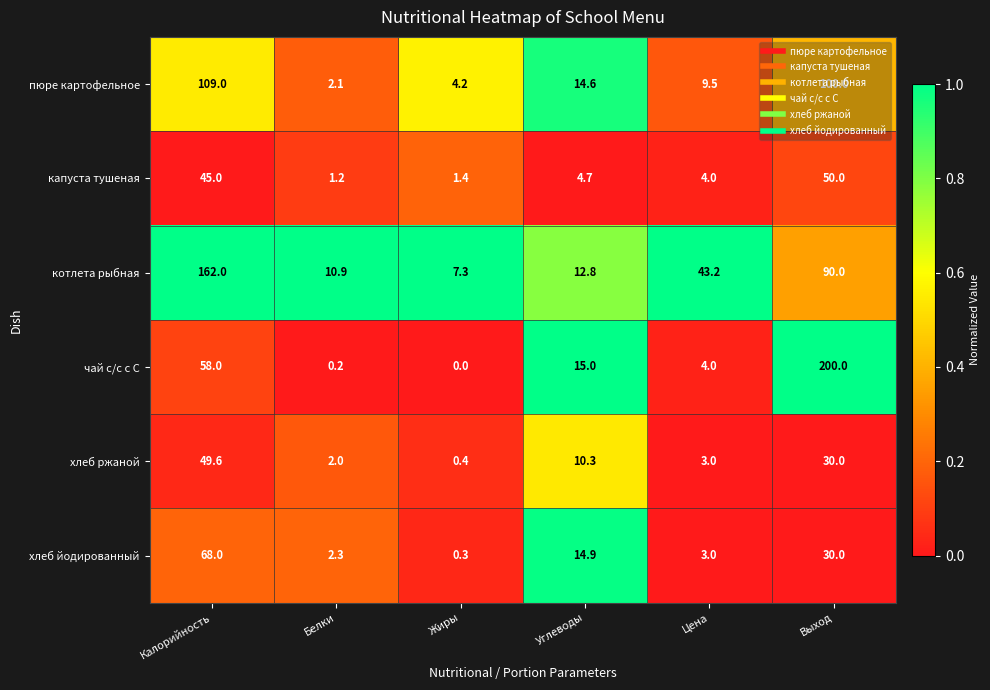

What is the difference between the пюре картофельное values at Белки and Жиры?

2.1